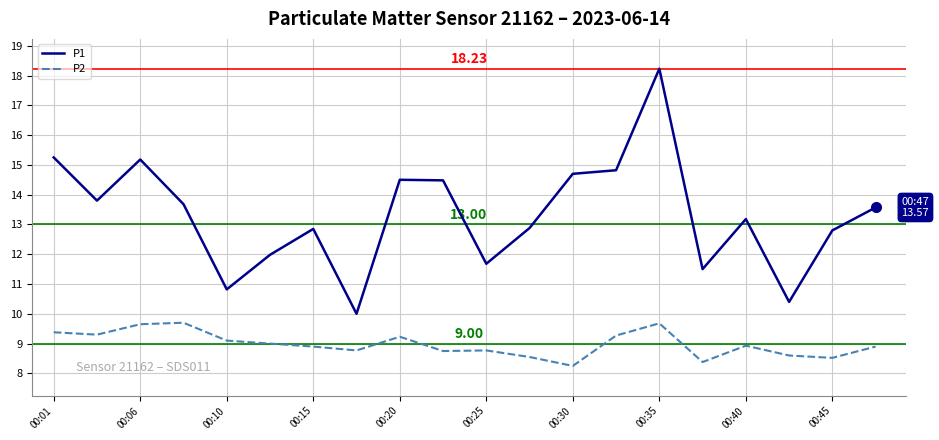

Which series has the largest total across all categories?

P1